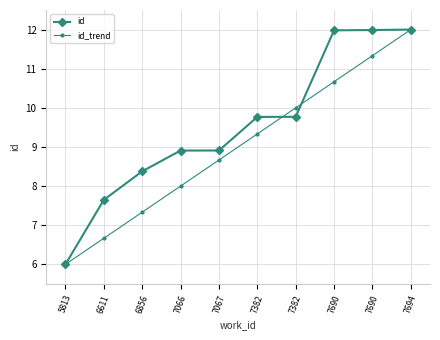

True or false: id_trend has more than 2 interior local peaks.

False